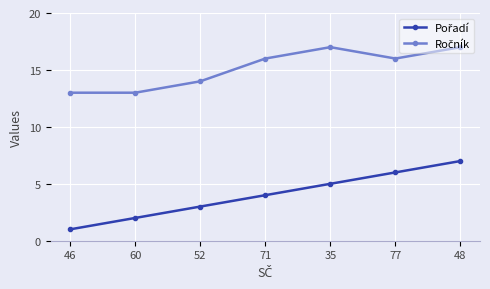

What is the difference between the highest and lowest values at 52?

11